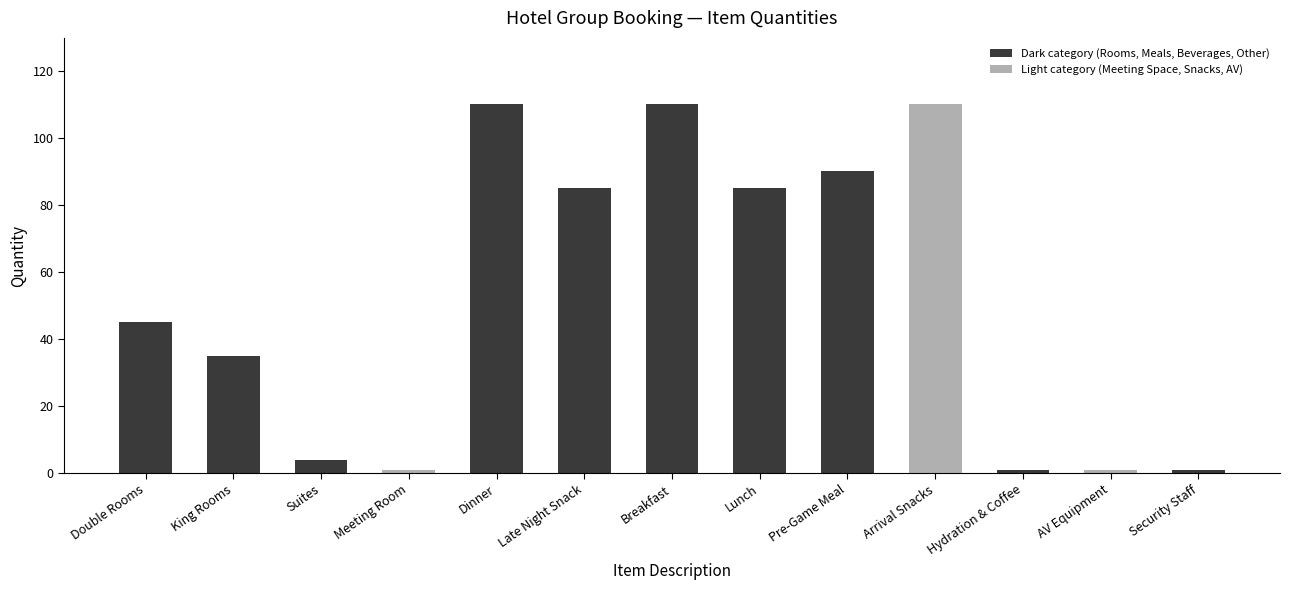

Reading right to left, transcribe all the data shown in this chart.

Security Staff=1	AV Equipment=1	Hydration & Coffee=1	Arrival Snacks=110	Pre-Game Meal=90	Lunch=85	Breakfast=110	Late Night Snack=85	Dinner=110	Meeting Room=1	Suites=4	King Rooms=35	Double Rooms=45